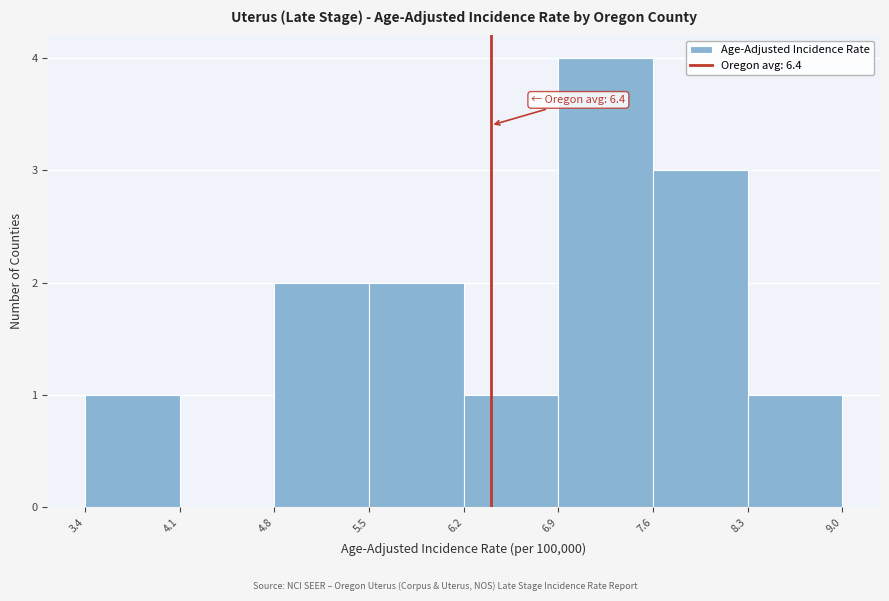

Over which range of the x-axis is the bar tallest?

6.9 to 7.6